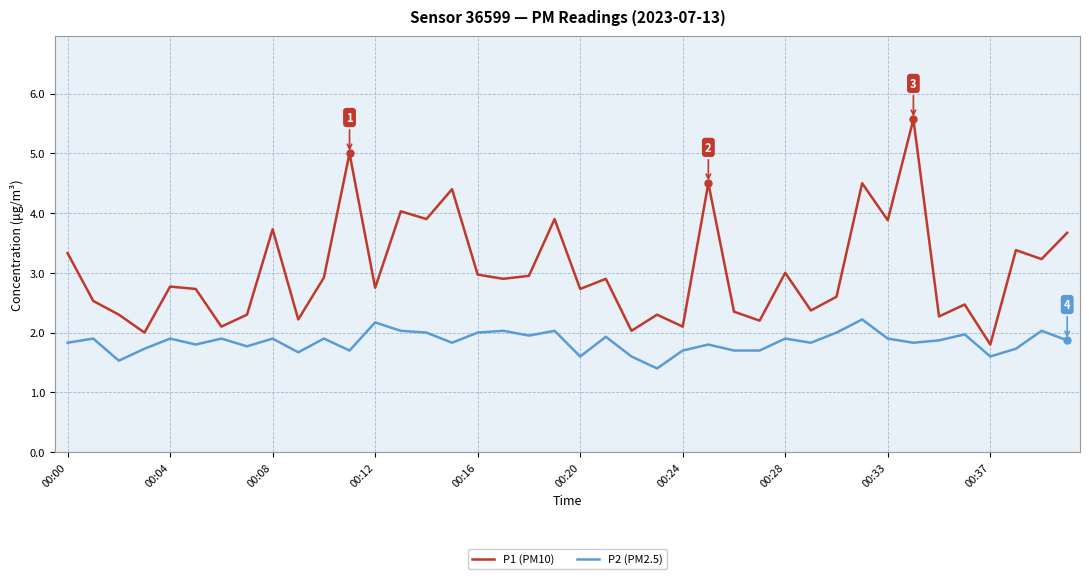

What is the minimum value shown in the chart?

1.4